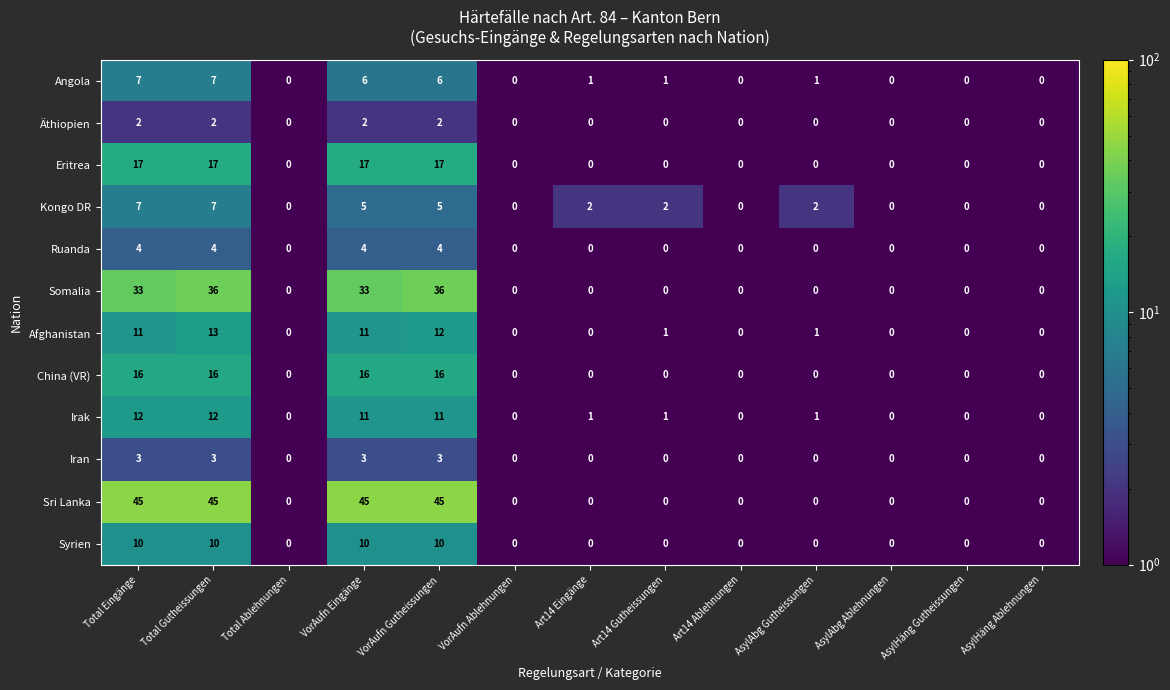

At how many categories does at least one series exceed 43?

4